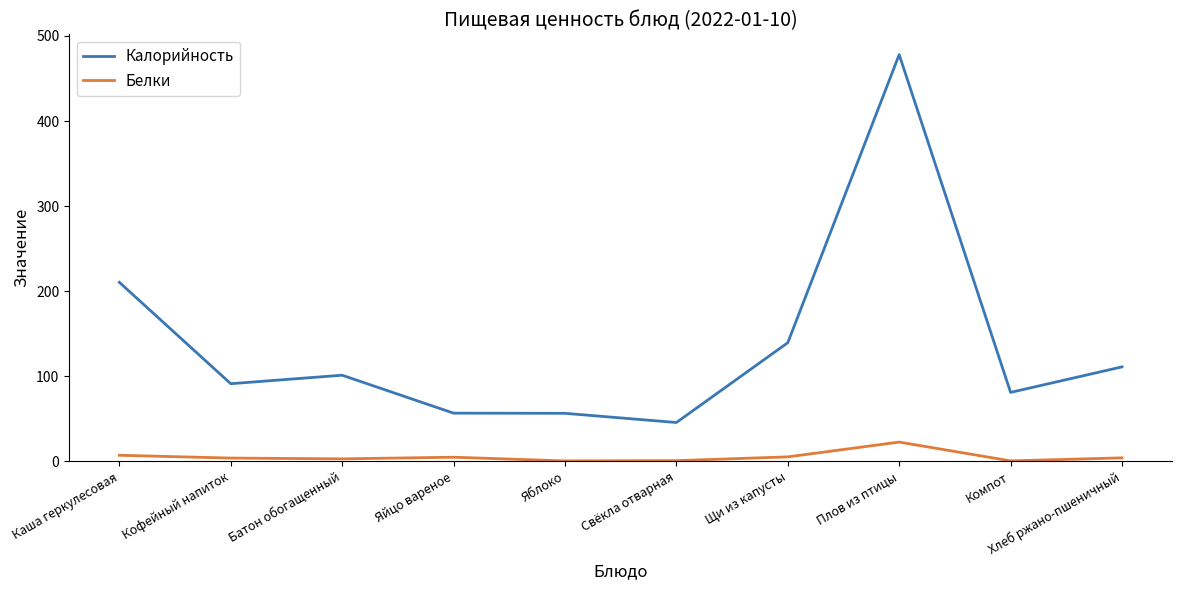

What is the difference between the maximum and minimum values in the Калорийность series?

432.4